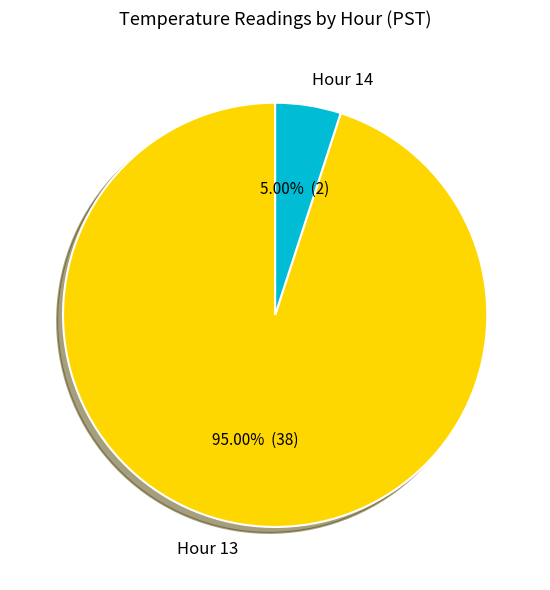

How many segments does this pie chart have?

2